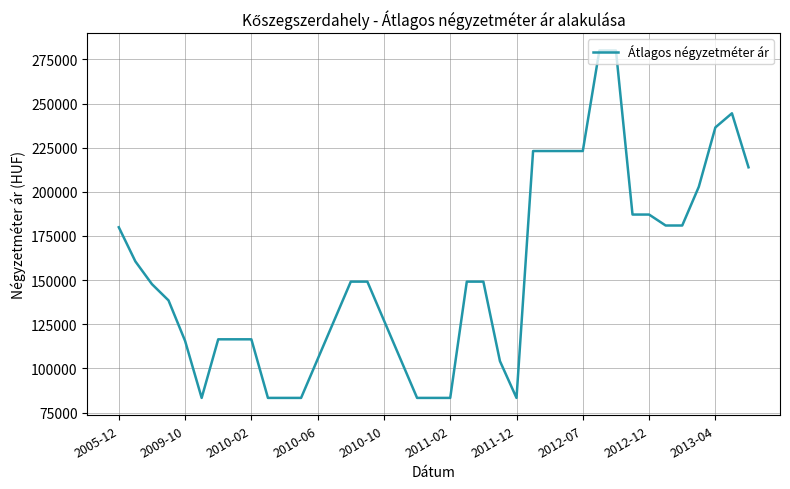

What is the greatest value displayed?

280000